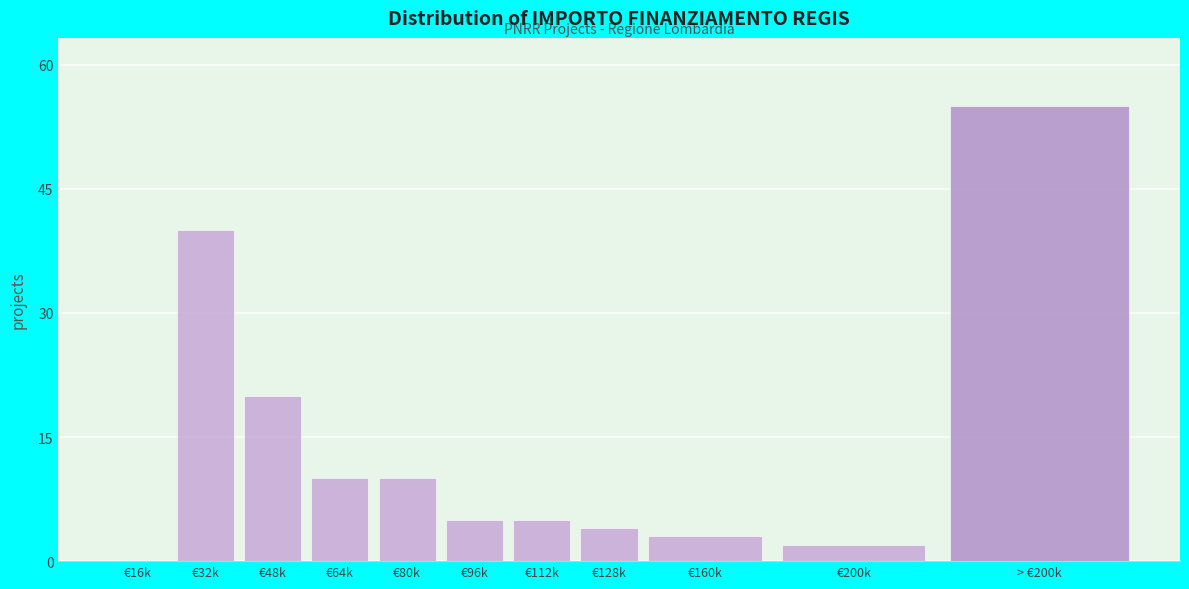

Reading right to left, transcribe all the data shown in this chart.

> €200k=55	€200k=2	€160k=3	€128k=4	€112k=5	€96k=5	€80k=10	€64k=10	€48k=20	€32k=40	€16k=0